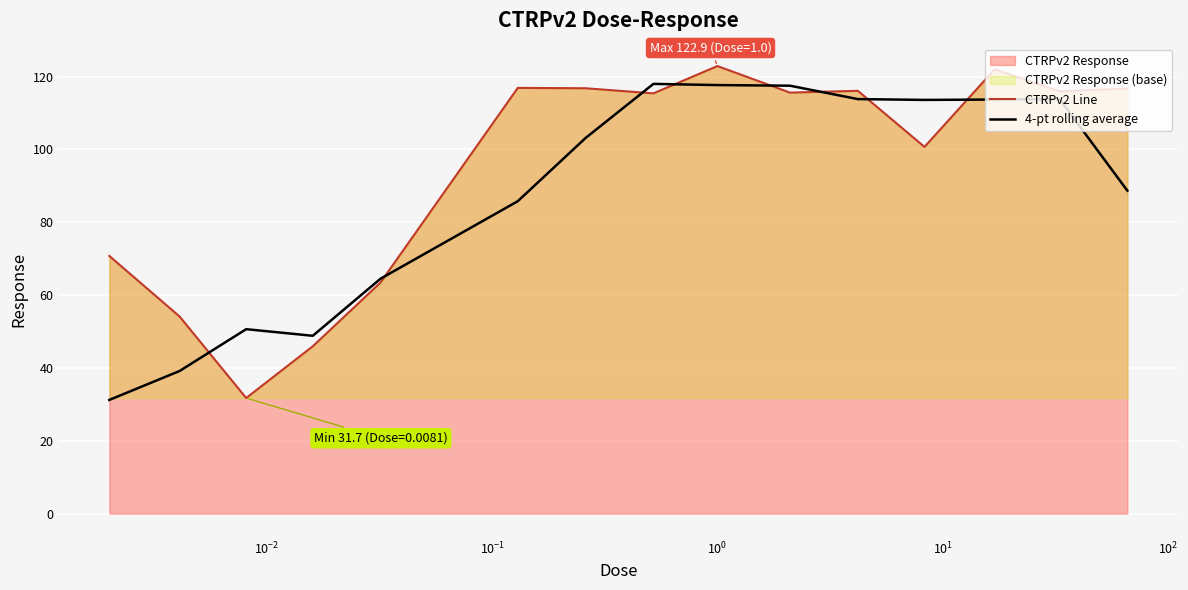

Rank the series by their average value, from highest to lowest.

CTRPv2 Line, 4-pt rolling average